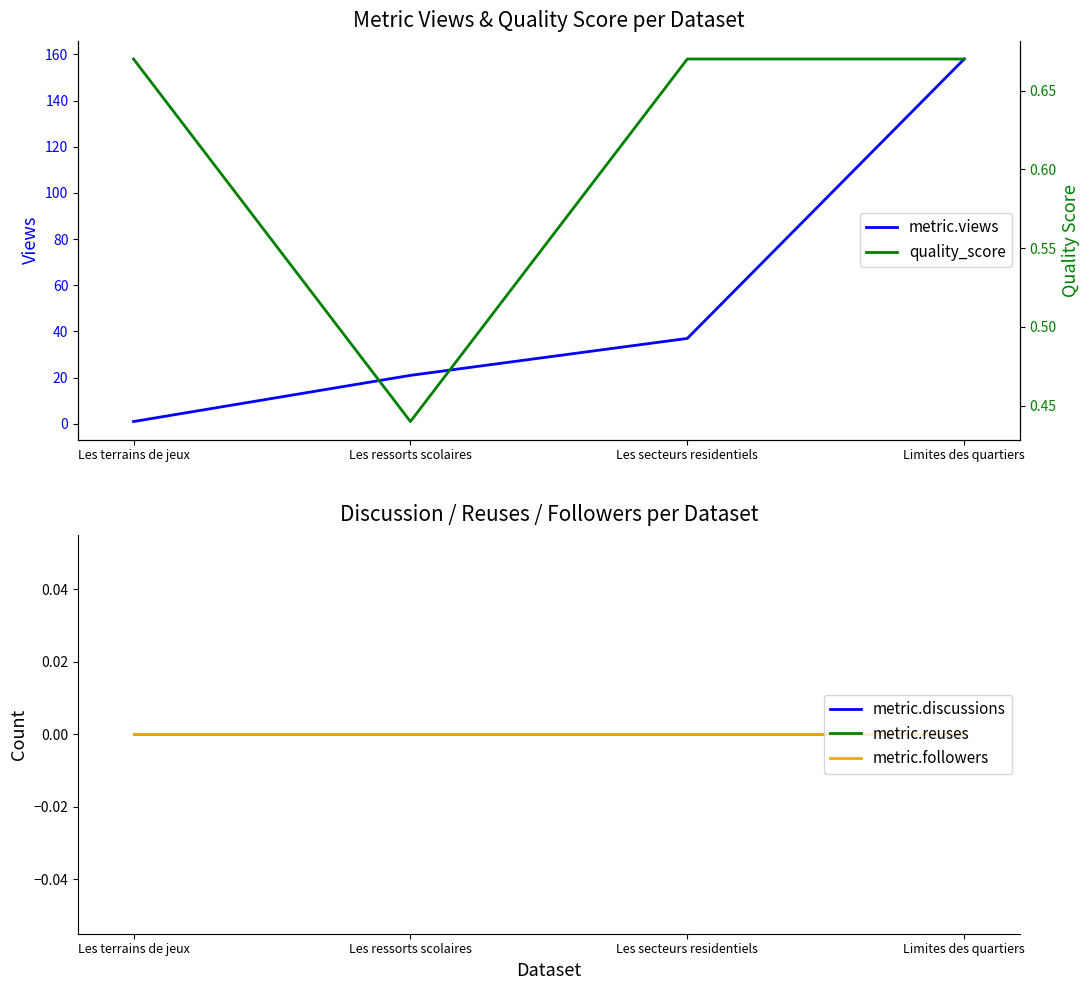

Which series changed the most between Les terrains de jeux and Les ressorts scolaires?

metric.views